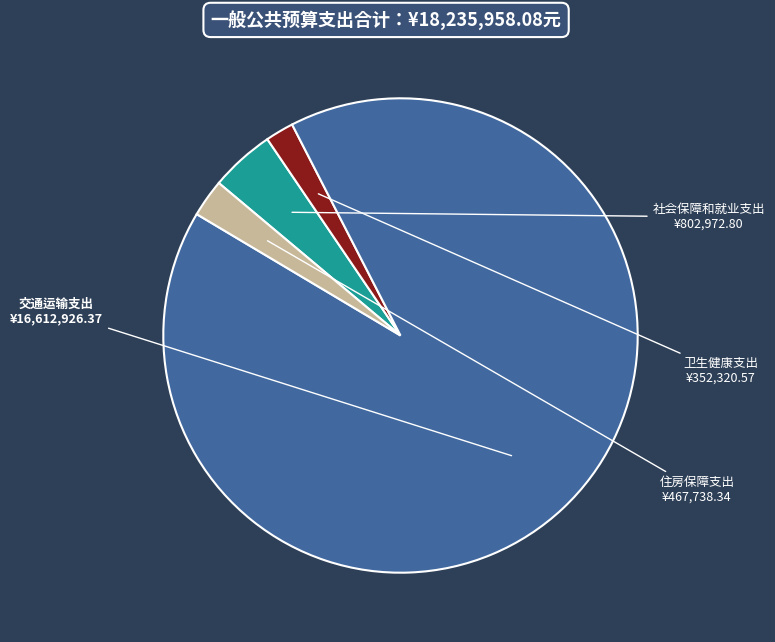

Count the number of slices in the pie.

4